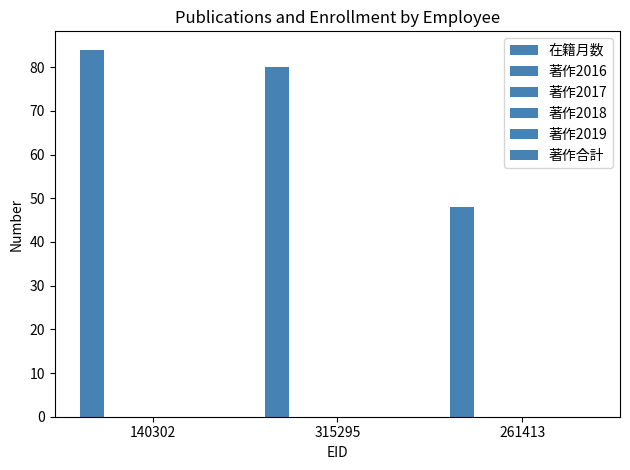

How many bars are there in total?

3